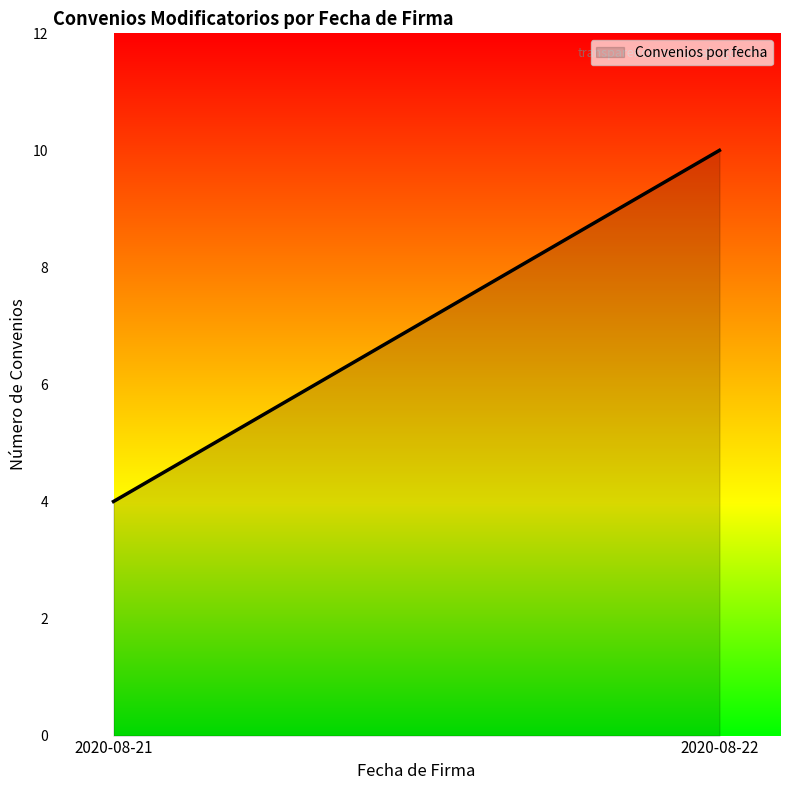

Which category has the highest value across all series?

2020-08-22